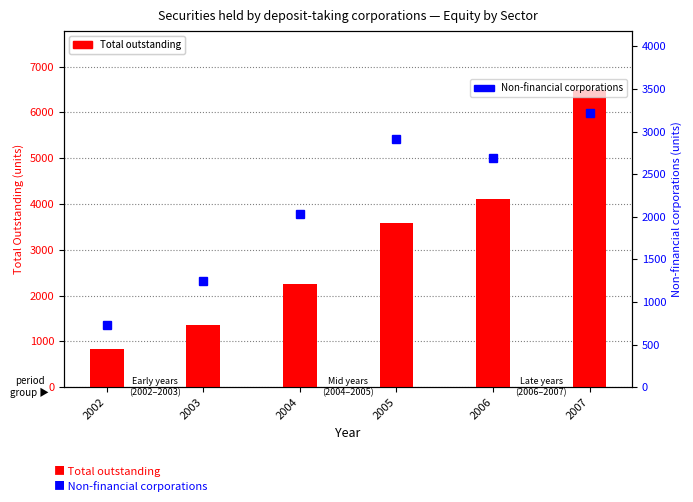

List the series in order of their overall mean, lowest first.

Non-financial corporations, Total (outstanding)